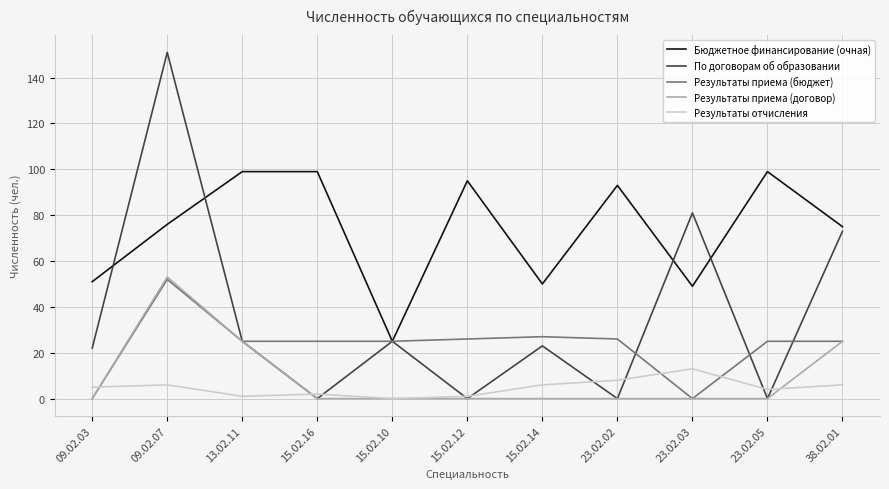

Reading right to left, transcribe all the data shown in this chart.

Бюджетное финансирование (очная): 75	99	49	93	50	95	25	99	99	76	51
По договорам об образовании: 73	0	81	0	23	0	25	0	25	151	22
Результаты приема (бюджет): 25	25	0	26	27	26	25	25	25	52	0
Результаты приема (договор): 25	0	0	0	0	0	0	0	25	53	0
Результаты отчисления: 6	4	13	8	6	1	0	2	1	6	5